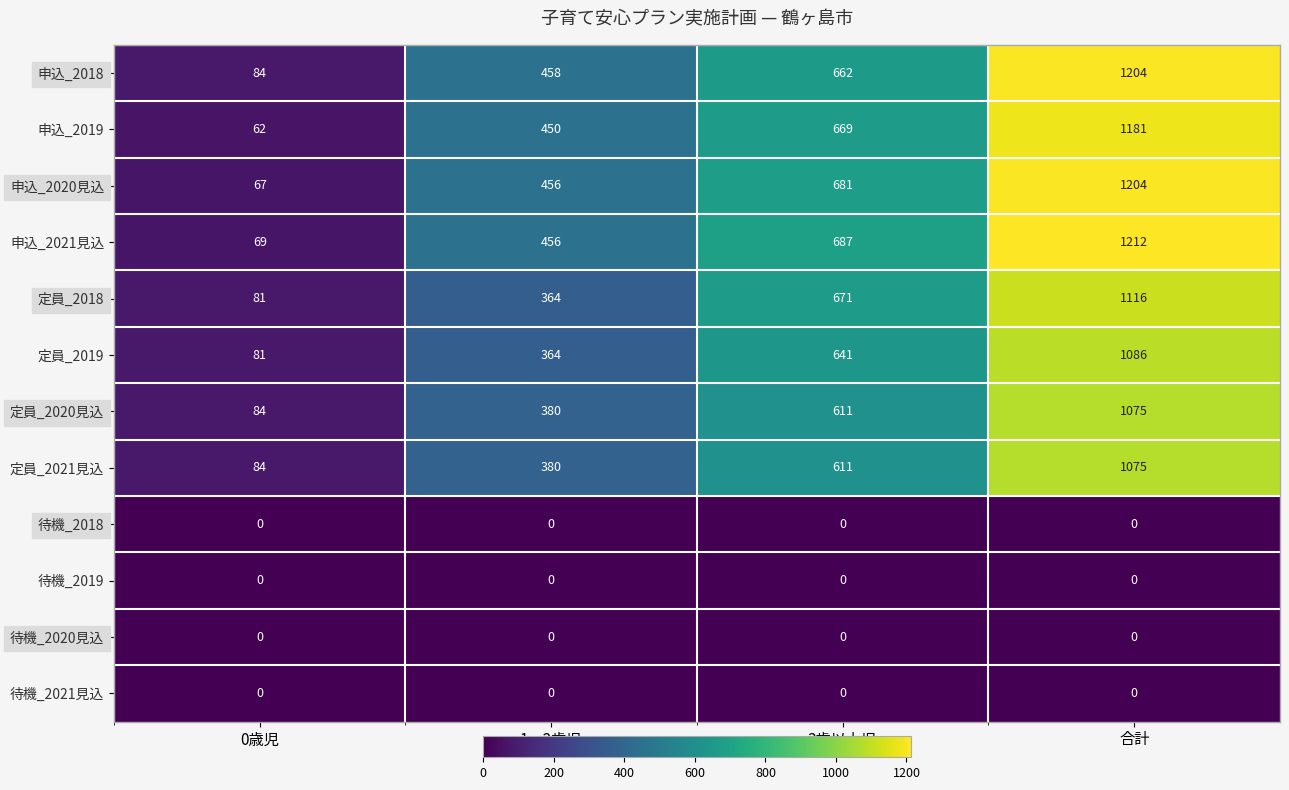

Which series has the widest spread of values?

申込_2021見込